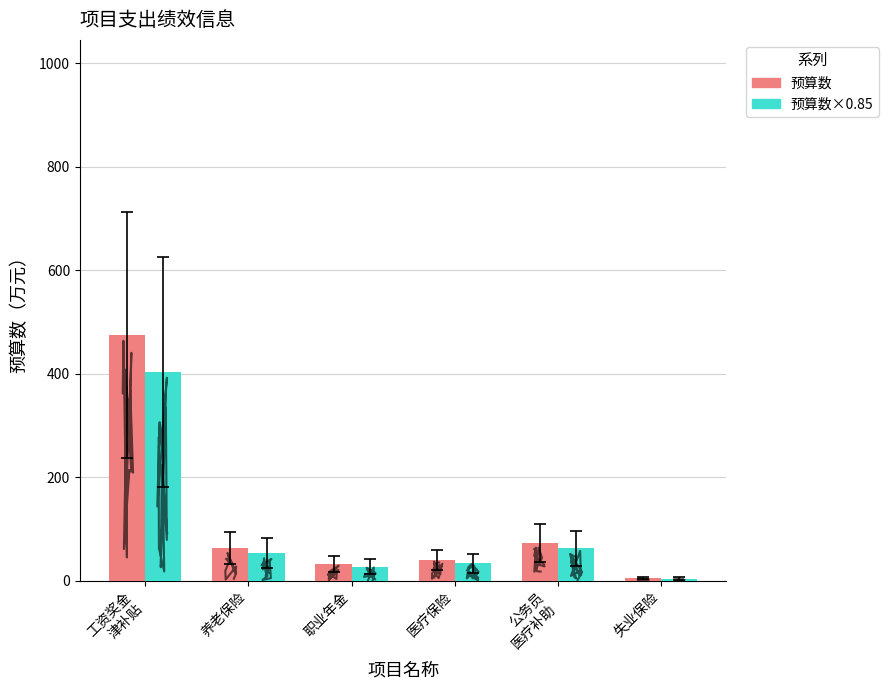

What is the average value of the 预算数×0.85 series?

97.2